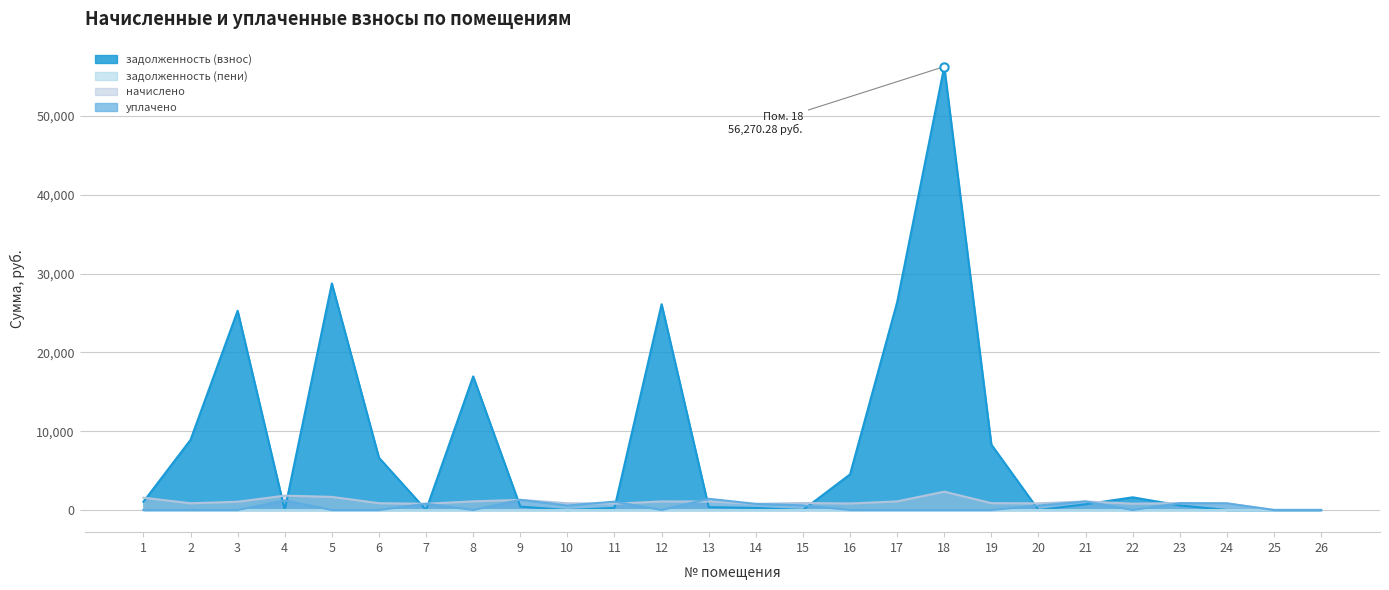

How many categories are shown in the chart?

26